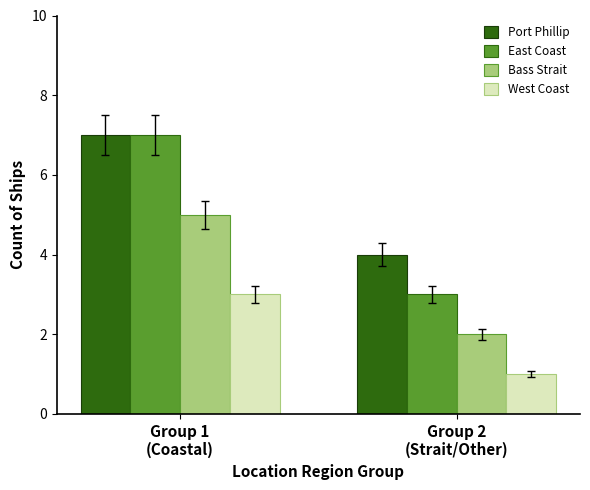

How many data points does each series have?

2